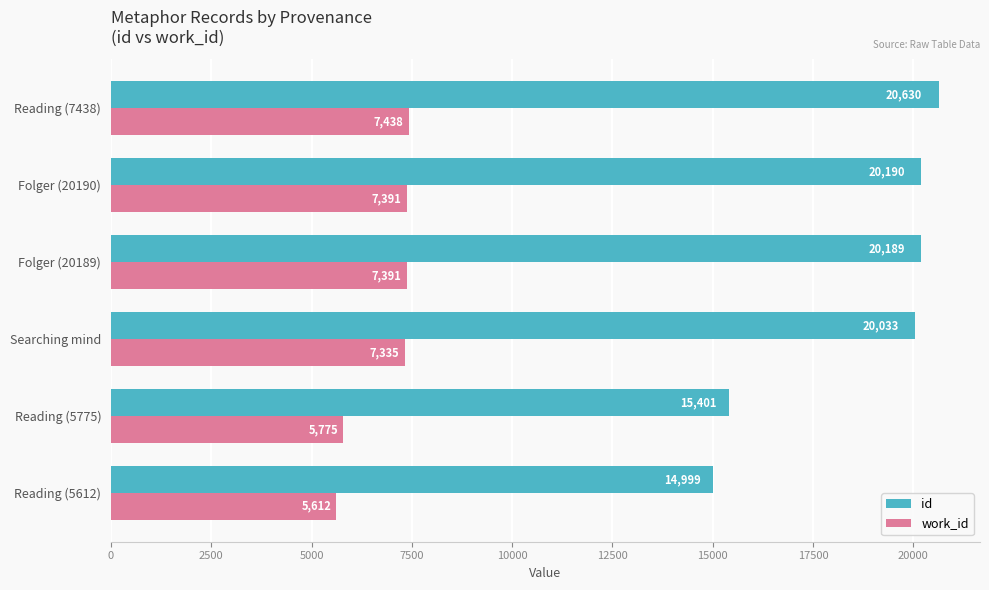

How many values in the work_id series are below 7391?

3